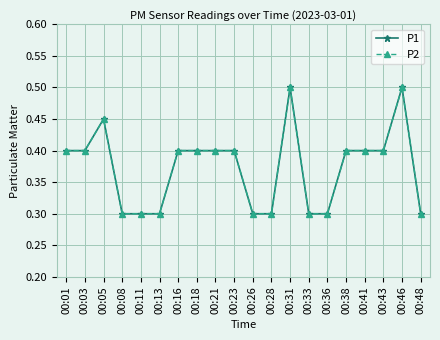

True or false: P1 and P2 intersect in this chart.

False